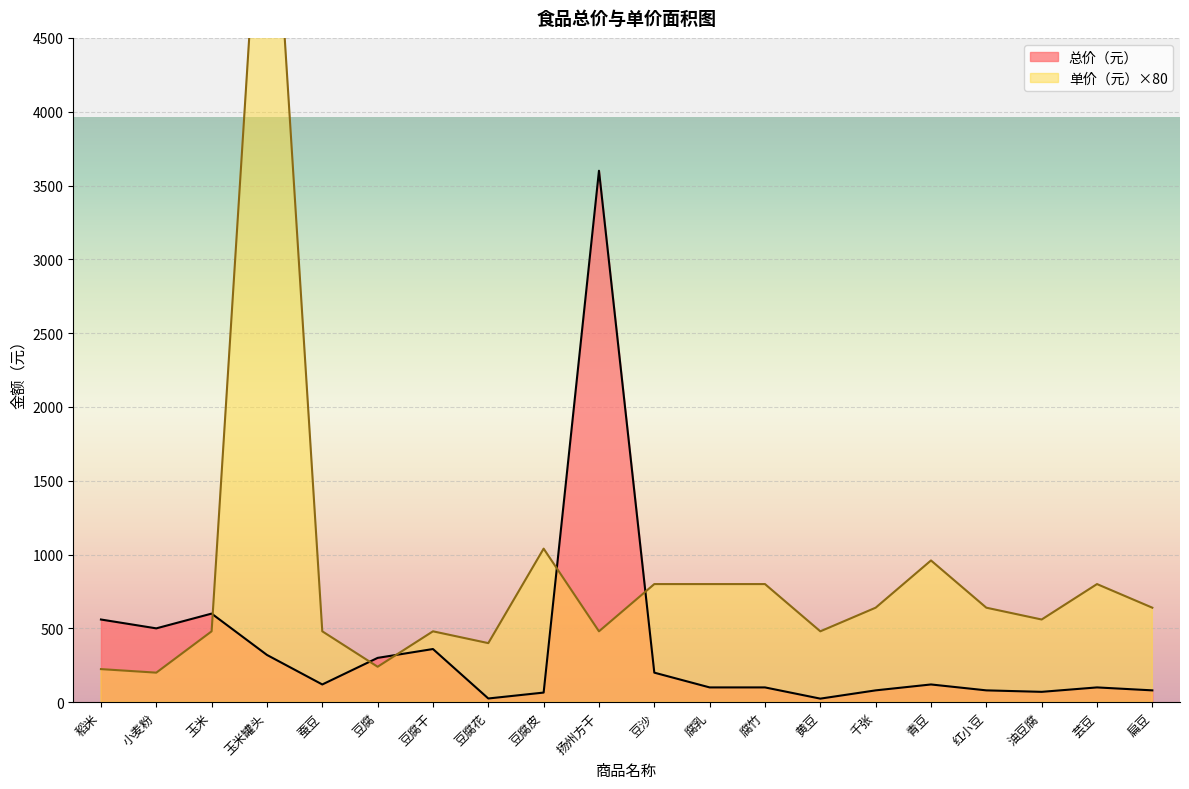

At which label is 单价（元） closest to 3300?

豆腐皮